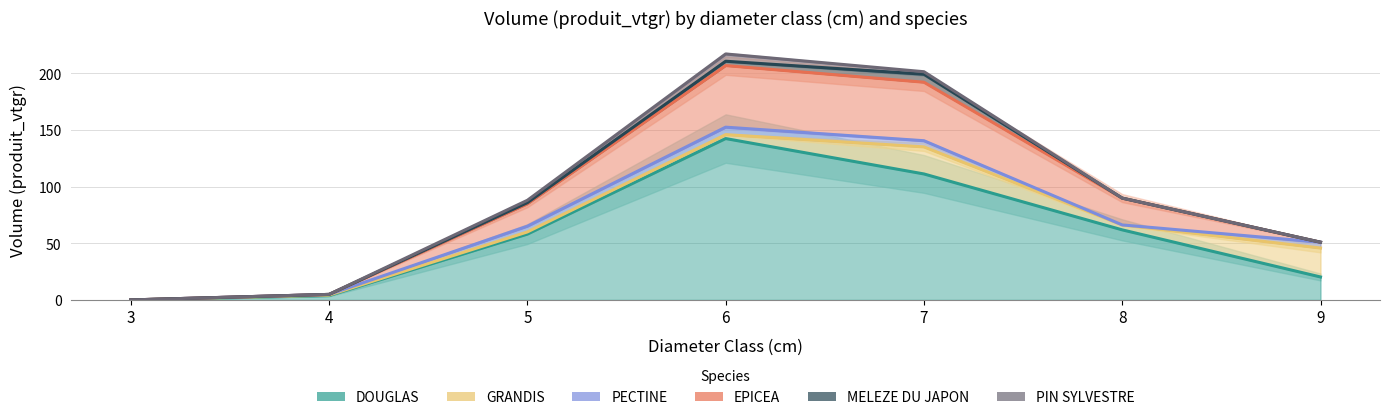

Does the chart have visible grid lines?

Yes